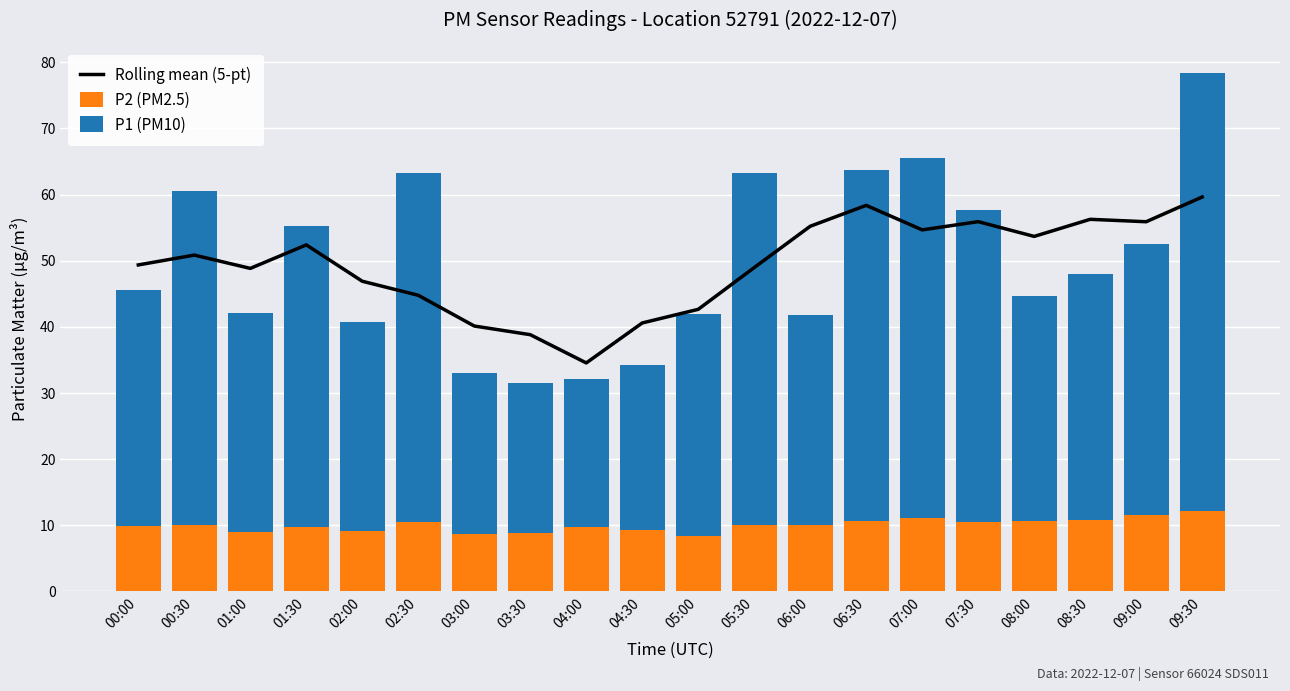

What are all the series names shown in the legend?

Rolling mean (5-pt), P2 (PM2.5), P1 (PM10)